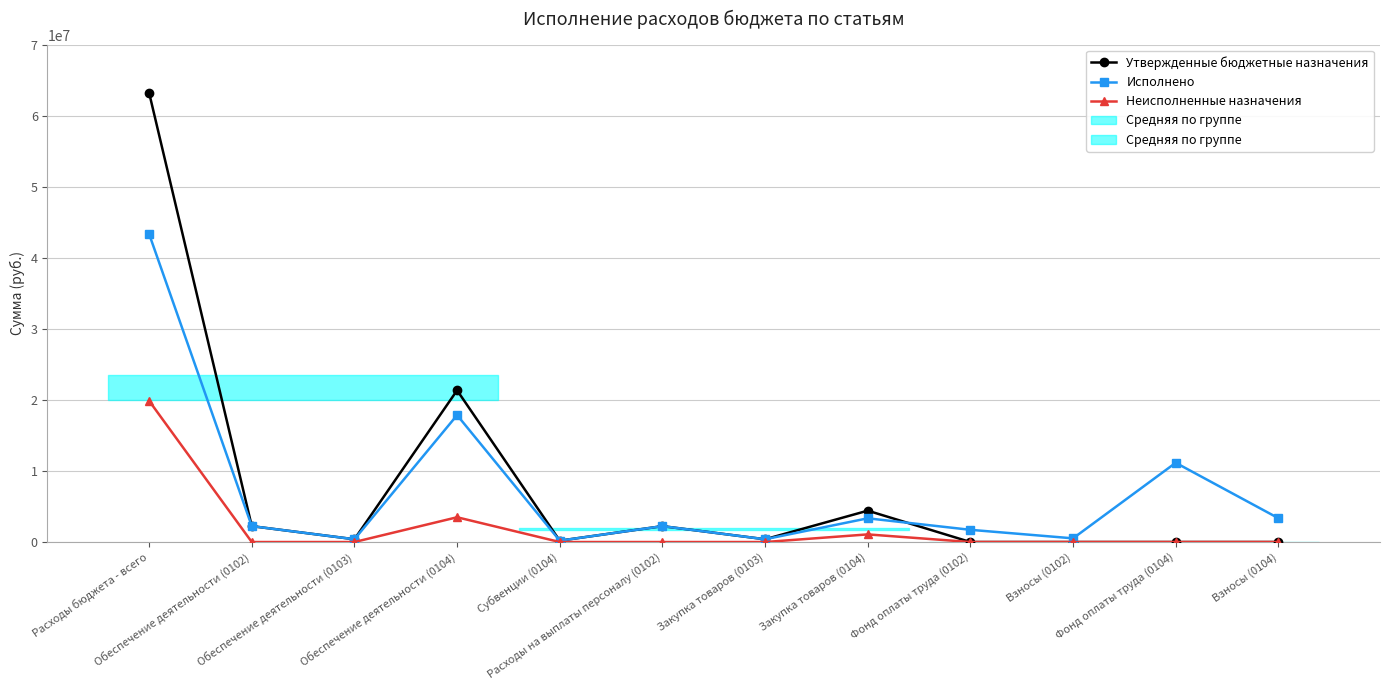

At which label is Неисполненные назначения closest to 9937117?

Обеспечение деятельности (0104)